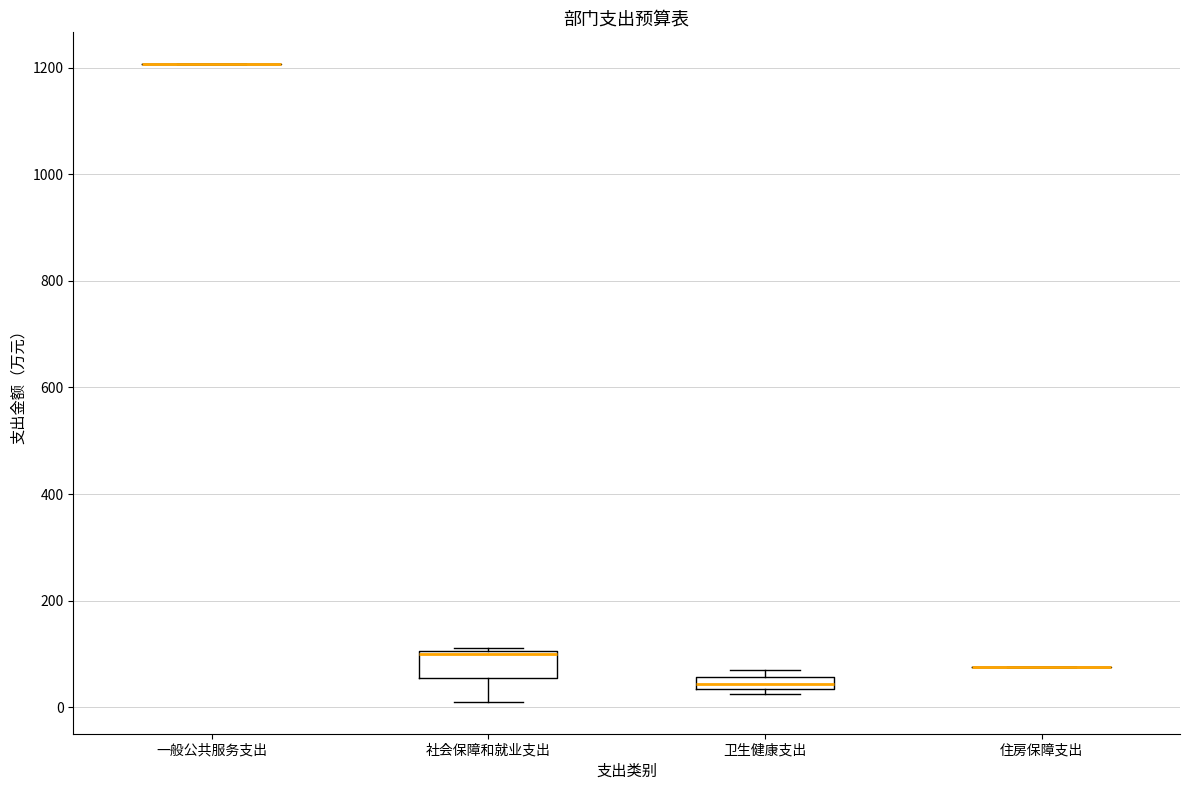

Comparing the boxes themselves (not the whiskers), which one is the tallest?

社会保障和就业支出